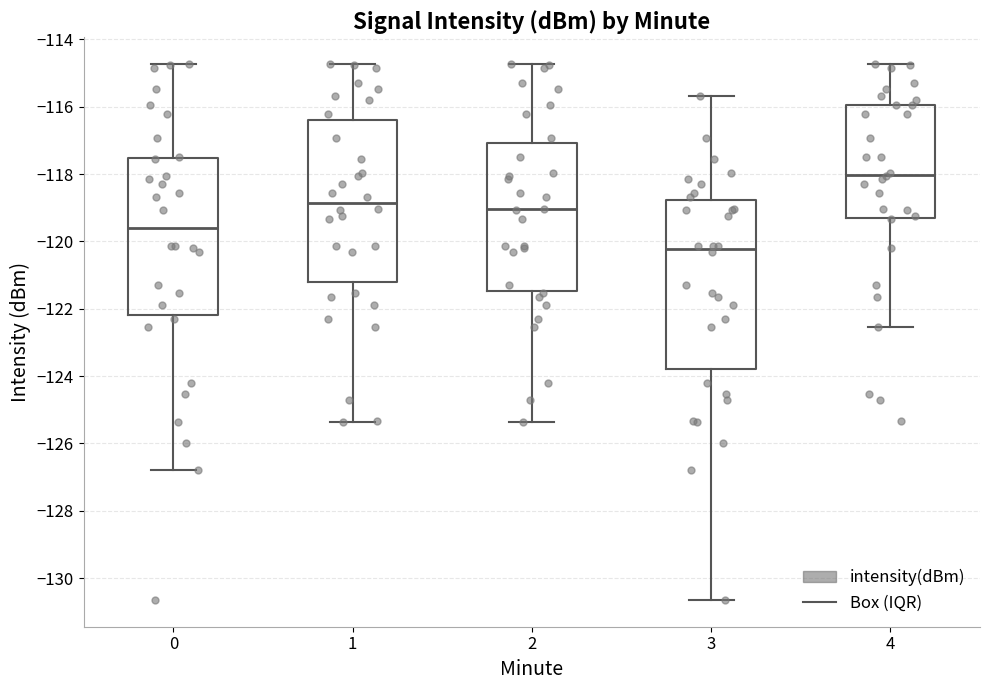

Reading left to right, transcribe this box plot: for each box, give where its median line is, the range the box spans, and where its two whiskers end, as read against the y-axis. The values are not printed on the chart, so give them approximately, as read against the axis.

0: median -119.6, box -122.2 to -117.6, whiskers -126.8 to -114.8
1: median -118.8, box -121.2 to -116.4, whiskers -125.4 to -114.8
2: median -119.0, box -121.4 to -117.0, whiskers -125.4 to -114.8
3: median -120.2, box -123.8 to -118.8, whiskers -130.6 to -115.6
4: median -118.0, box -119.4 to -116.0, whiskers -122.6 to -114.8